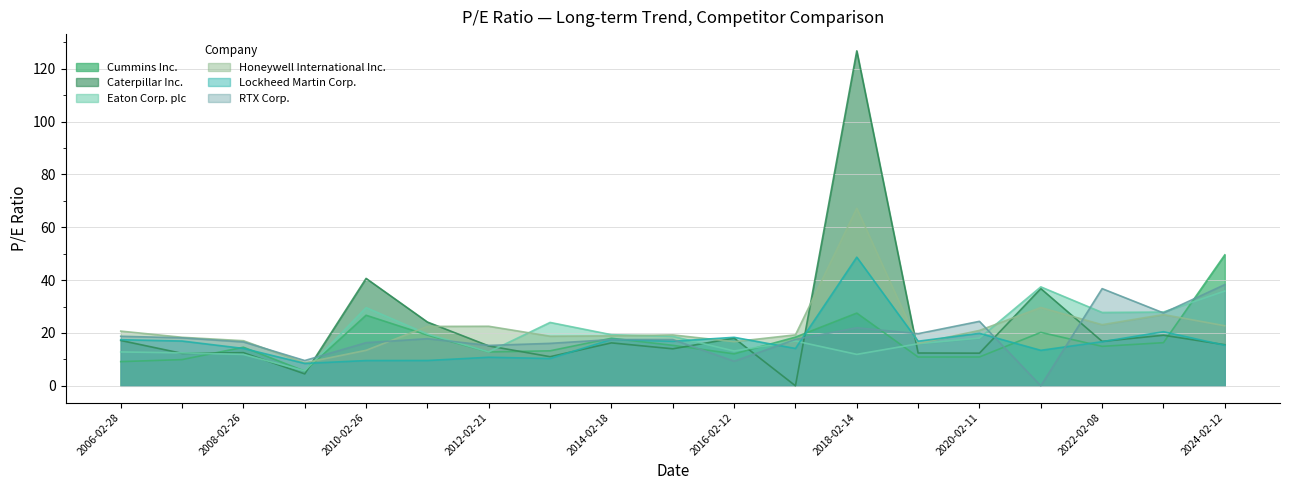

Does the chart have visible grid lines?

Yes